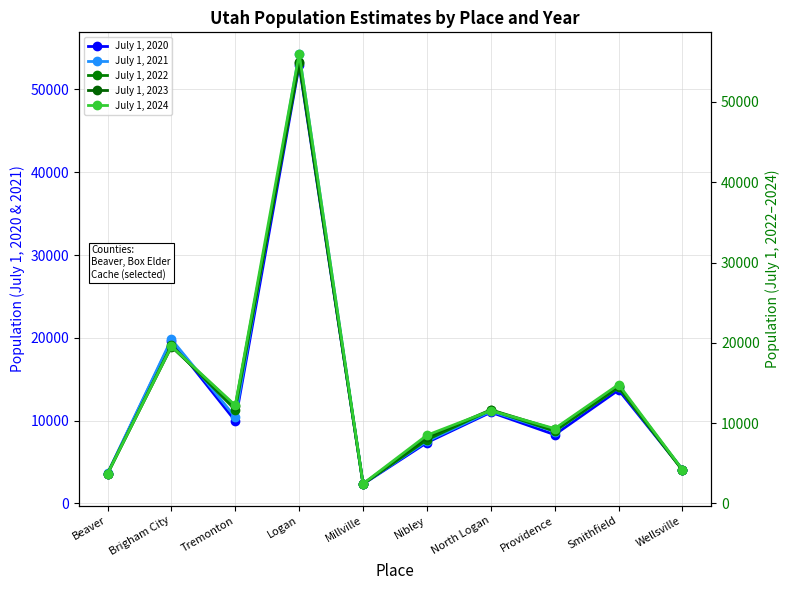

Read the July 1, 2022 value at North Logan.

11625.7